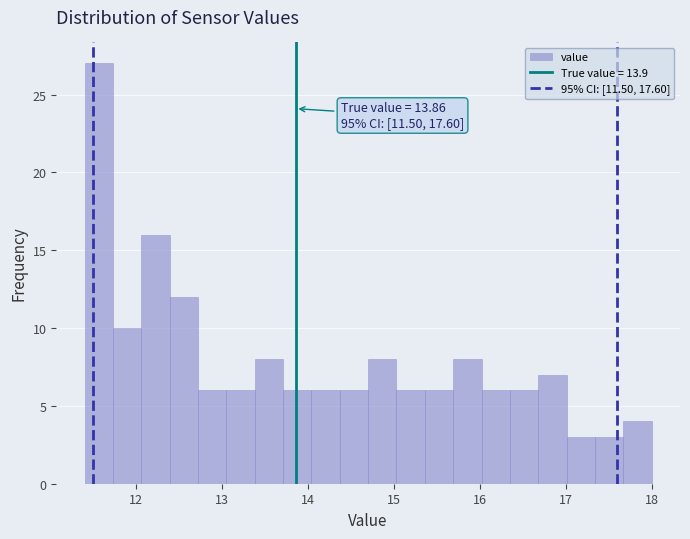

Read against the x-axis, roughly where is the centre of the tallest bar?

11.6